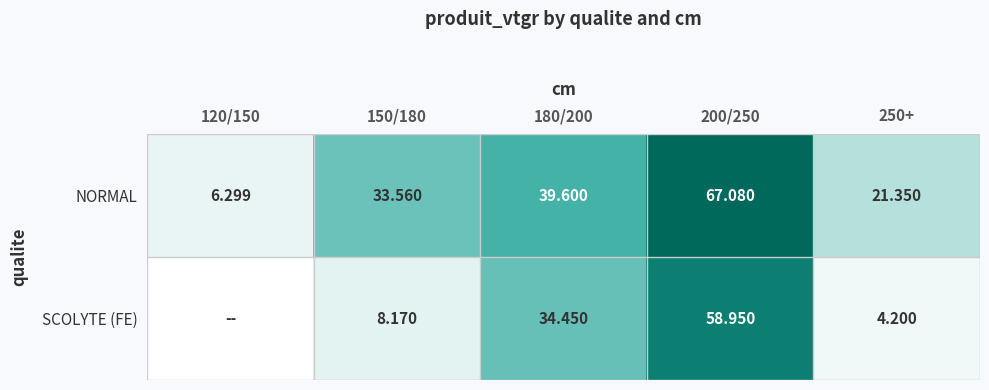

Rank the series at 150/180 from lowest to highest value.

SCOLYTE (FE), NORMAL